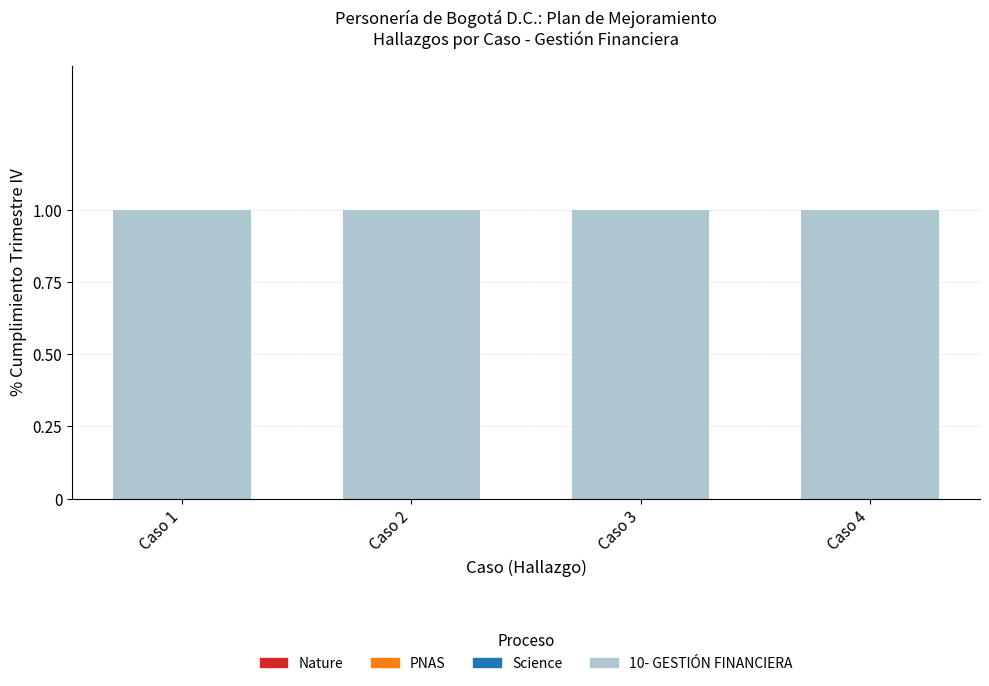

What are all the series names shown in the legend?

Nature, PNAS, Science, 10- GESTIÓN FINANCIERA